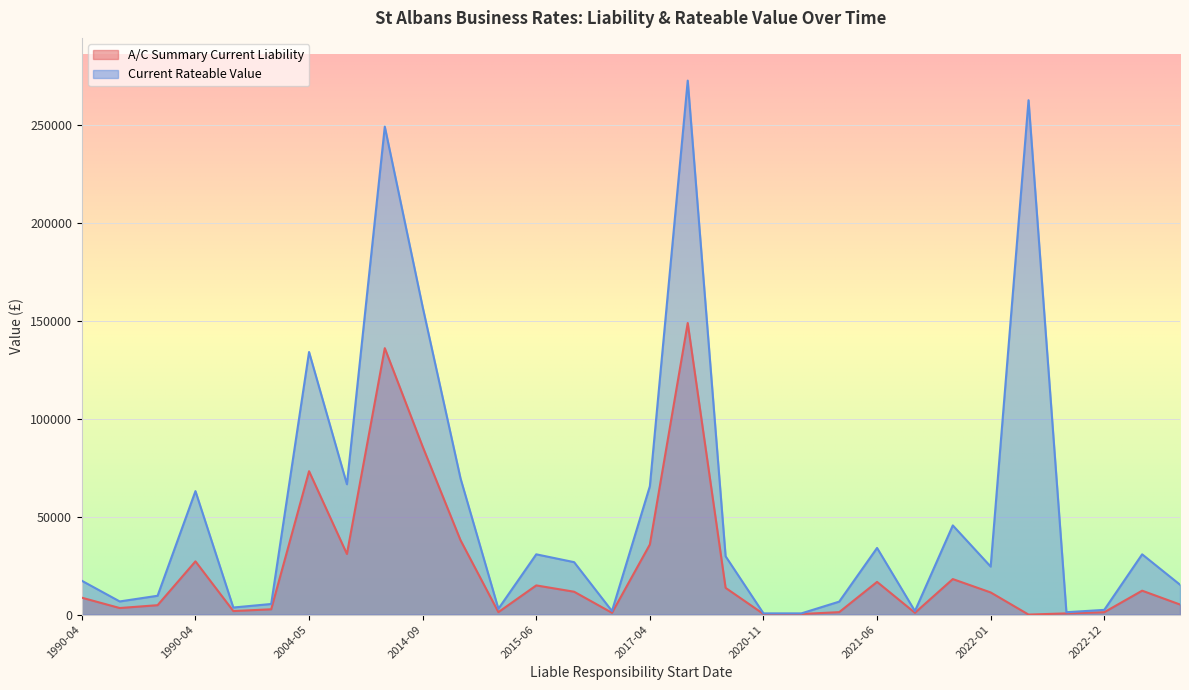

At 2014-09, list the series in order from largest to smallest.

Current Rateable Value, A/C Summary Current Liability